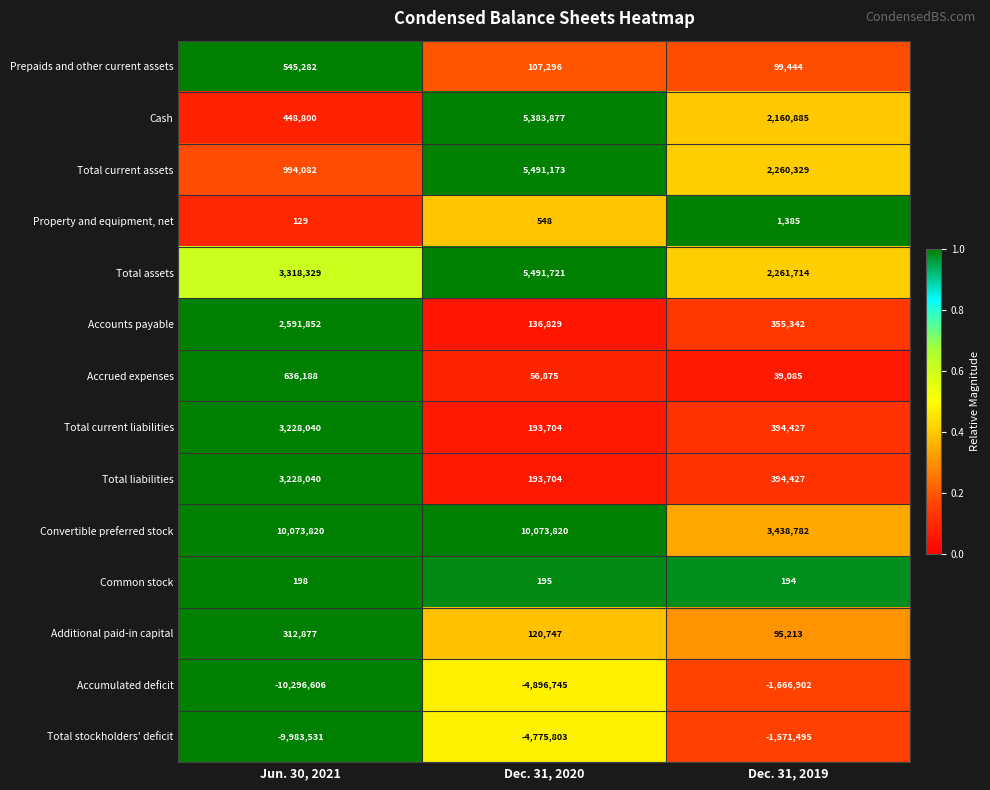

At which label does Accumulated deficit first exceed -4896745?

Dec. 31, 2019